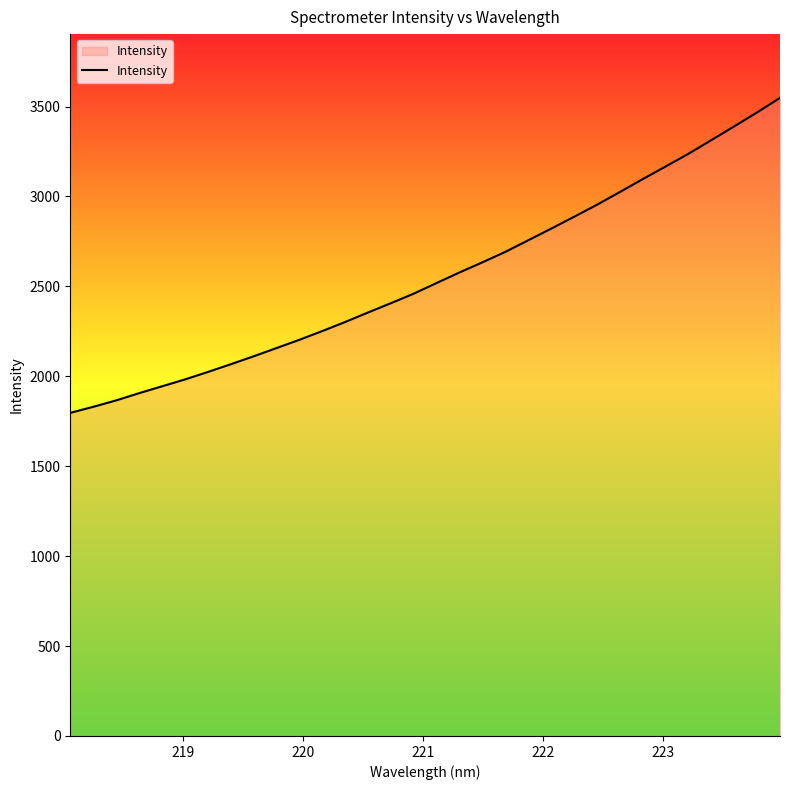

What is the difference between the maximum and minimum values?

1751.4